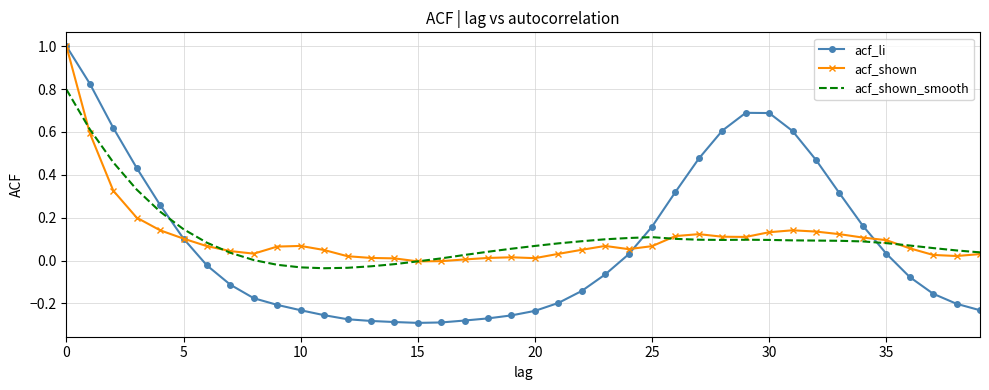

Which series has the widest spread of values?

acf_li